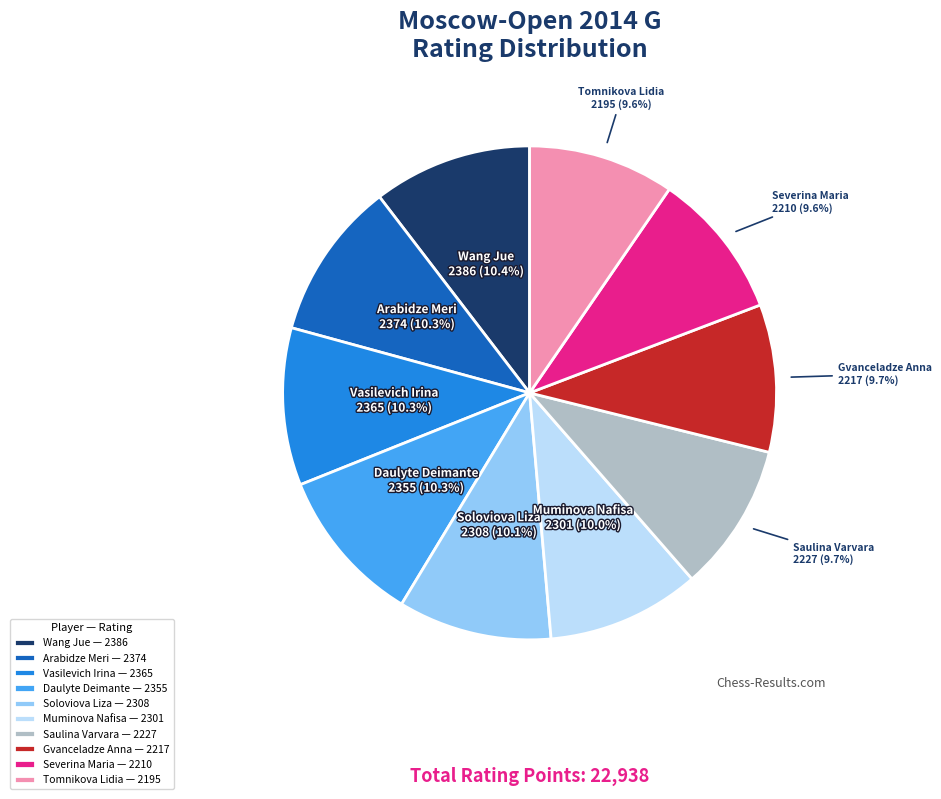

Which has a higher value, Wang Jue — 2386 or Severina Maria — 2210?

Wang Jue — 2386